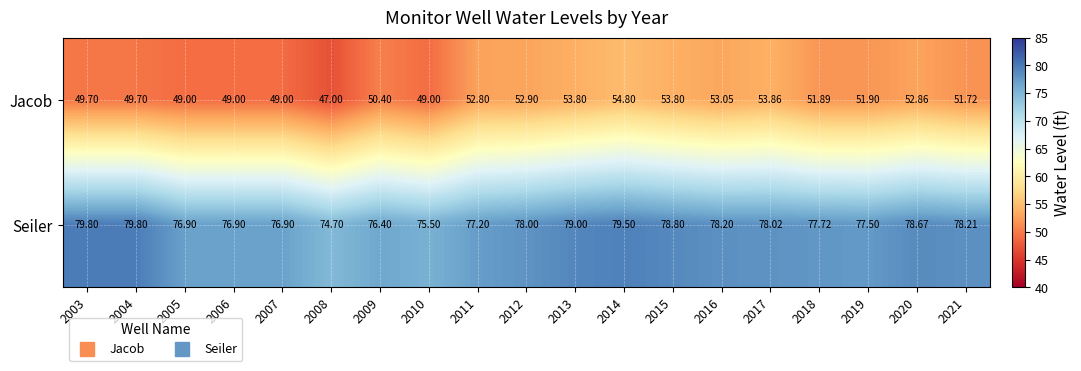

Which series has the largest range (max minus min)?

Jacob